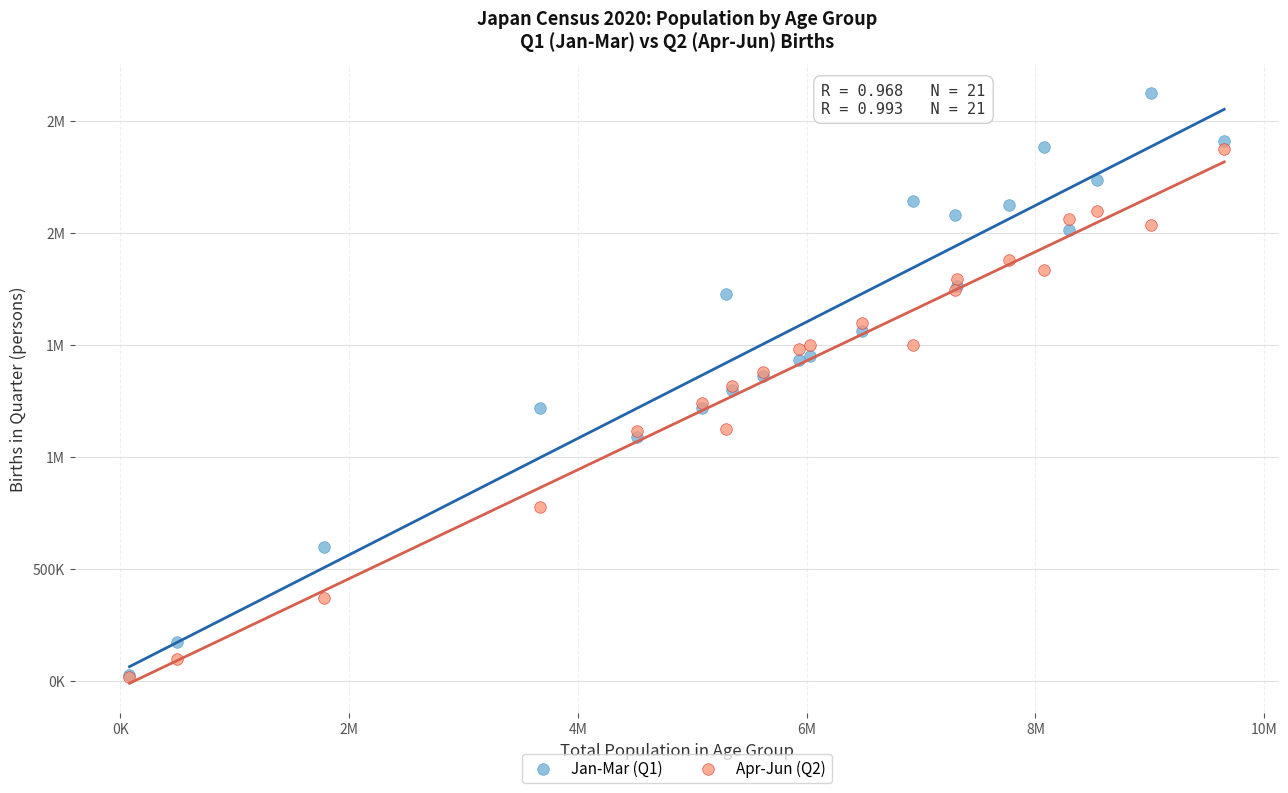

What are all the series names shown in the legend?

Jan-Mar (Q1), Apr-Jun (Q2)